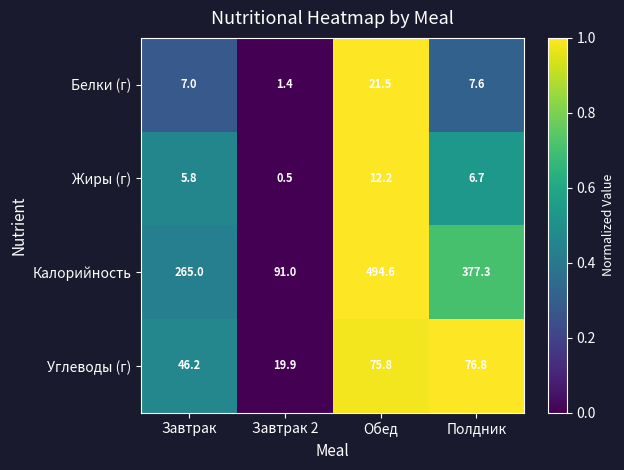

What is the greatest value displayed?

494.6